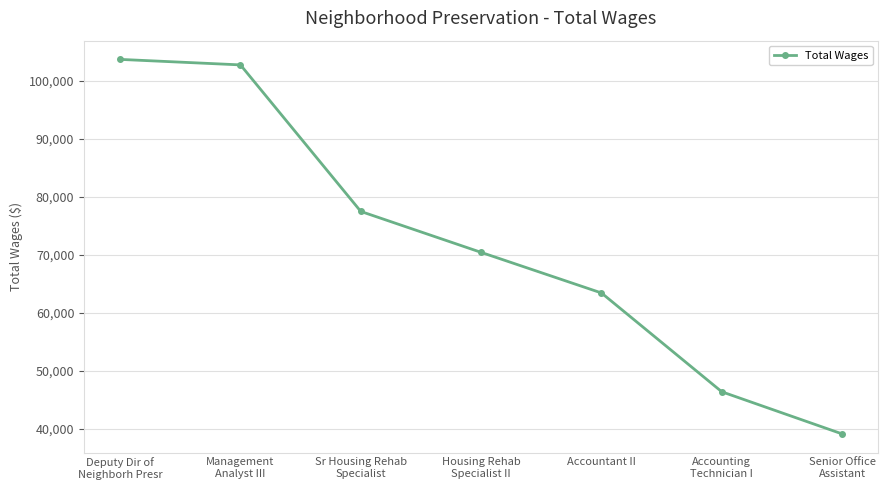

List the labels in order of value, smallest first.

Senior Office
Assistant, Accounting
Technician I, Accountant II, Housing Rehab
Specialist II, Sr Housing Rehab
Specialist, Management
Analyst III, Deputy Dir of
Neighborh Presr